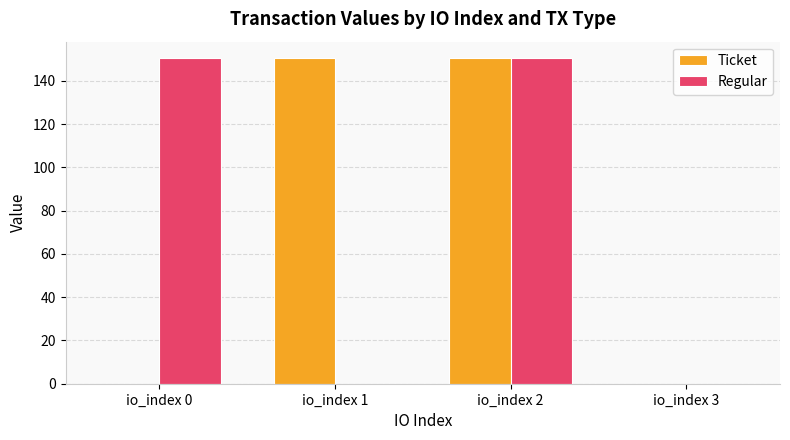

Is it true that Regular equals 0.0 at io_index 1?

True